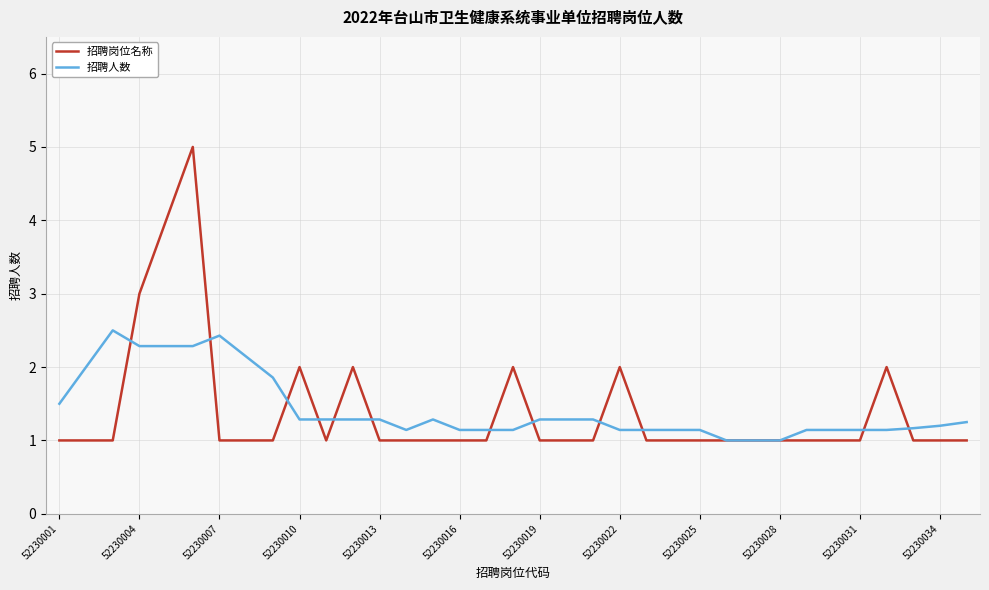

Which series has the largest range (max minus min)?

招聘岗位名称